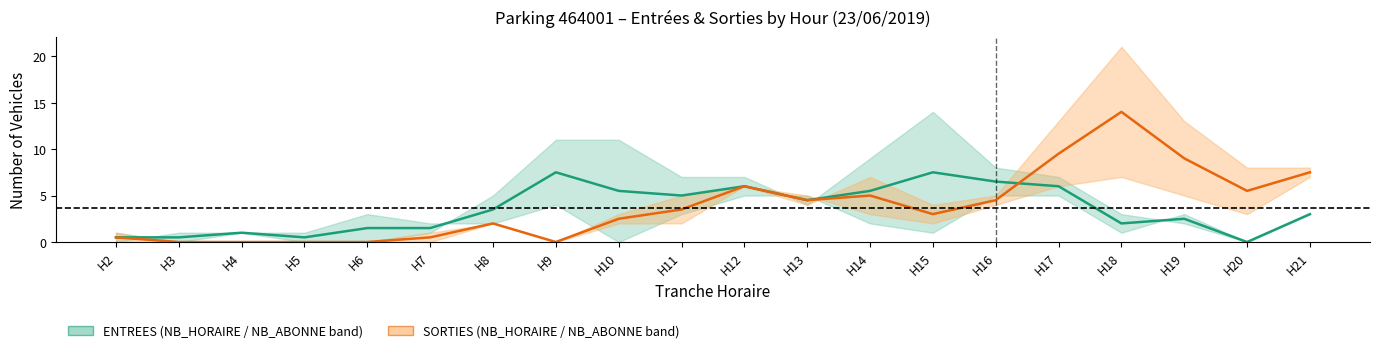

Which label corresponds to the largest value in the chart?

H18